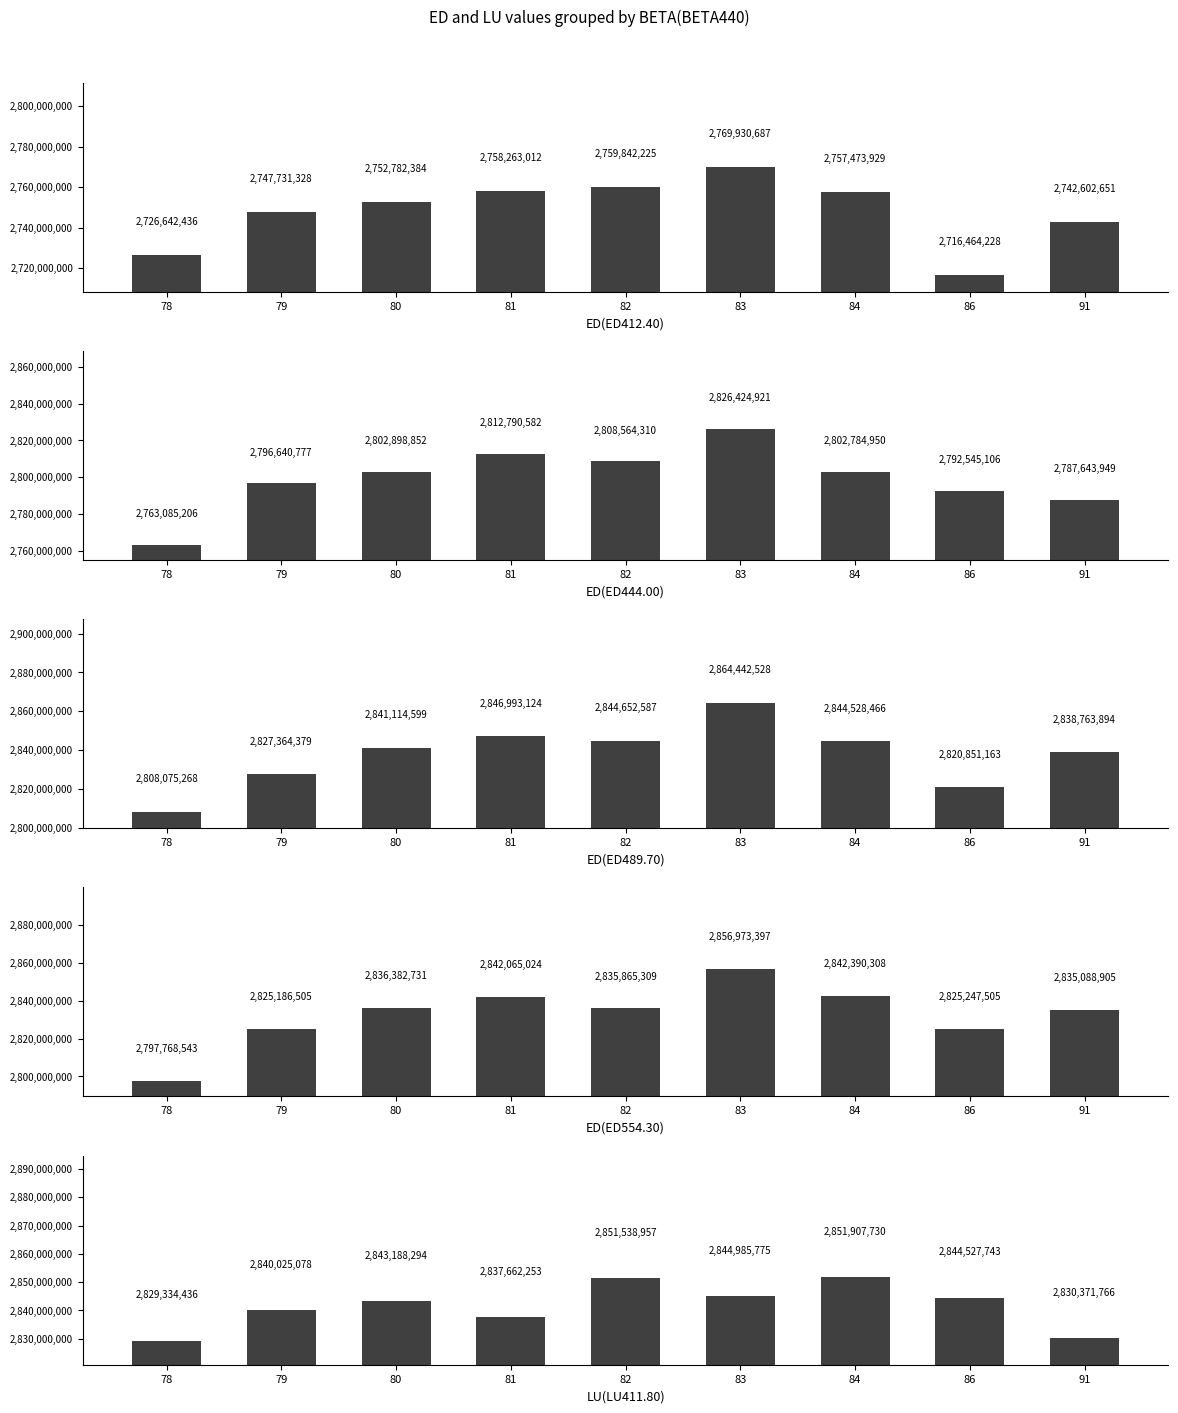

Count the number of data series in this chart.

5